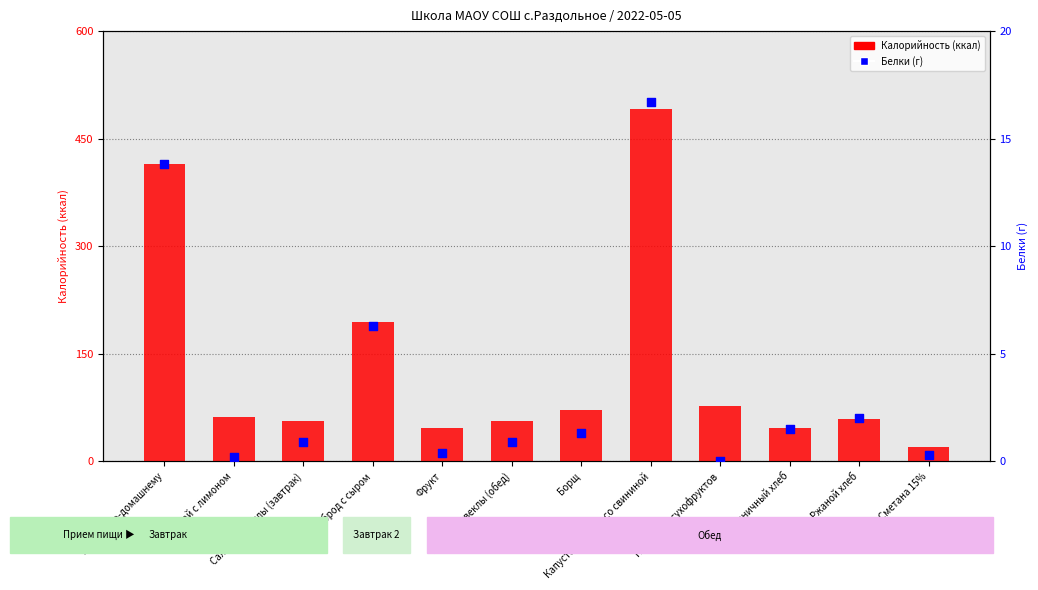

What is the total value across all series at Бутерброд с сыром?

200.3